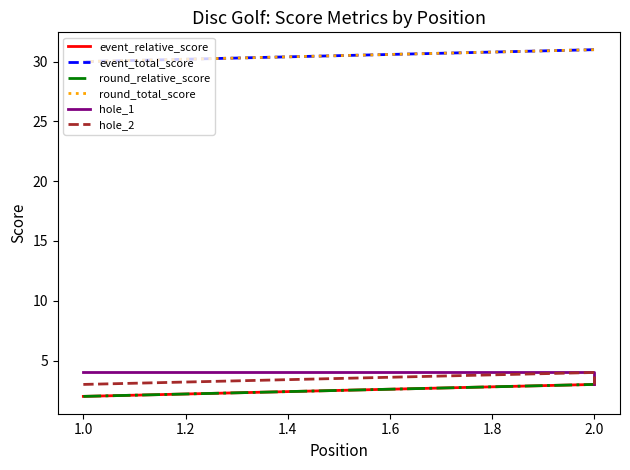

How many data points in hole_1 are less than 4?

1